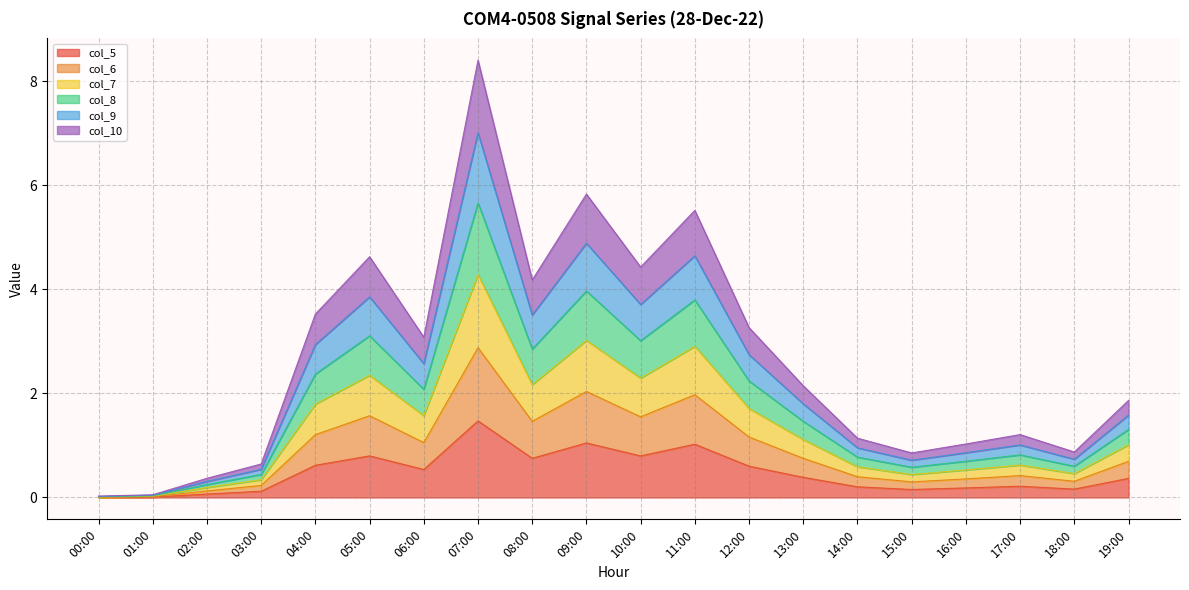

Which series has the widest spread of values?

col_8